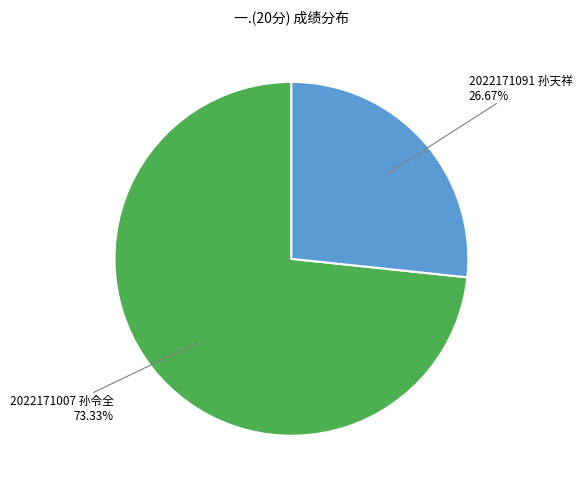

Rank the categories by value from highest to lowest.

2022171007 孙令全, 2022171091 孙天祥